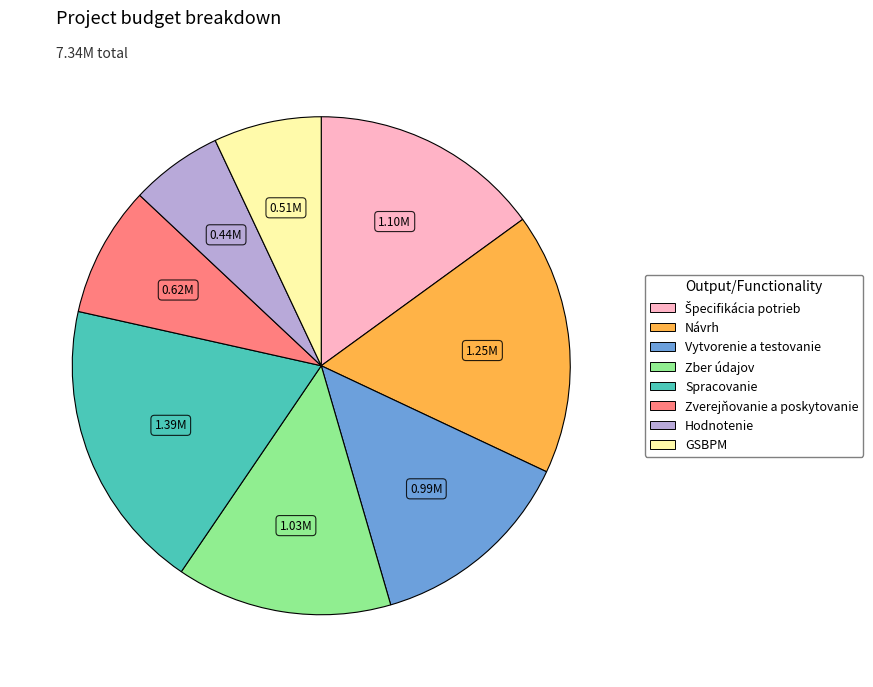

Combined, do Zverejňovanie a poskytovanie and Hodnotenie account for over 50%?

No